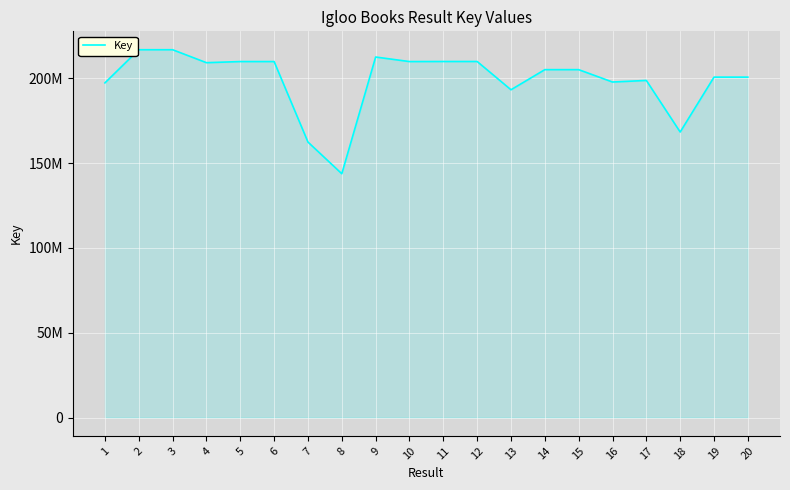

Does the chart have visible grid lines?

Yes